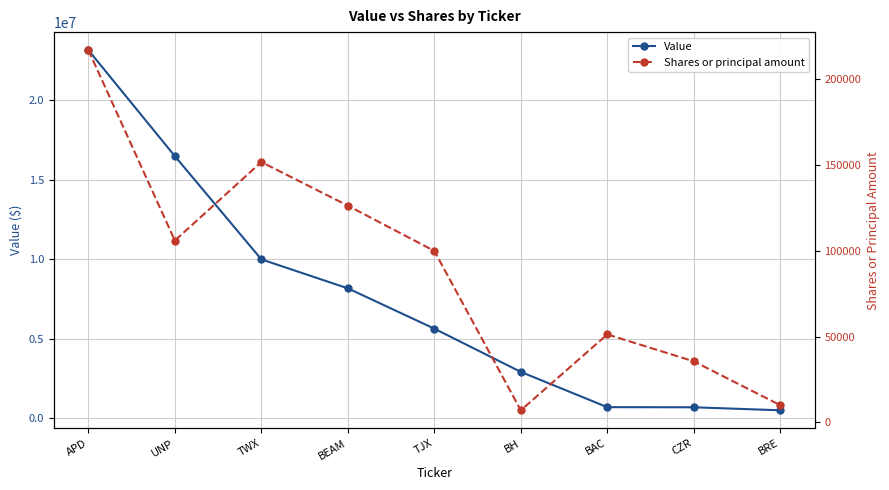

Count the number of categories in the chart.

9